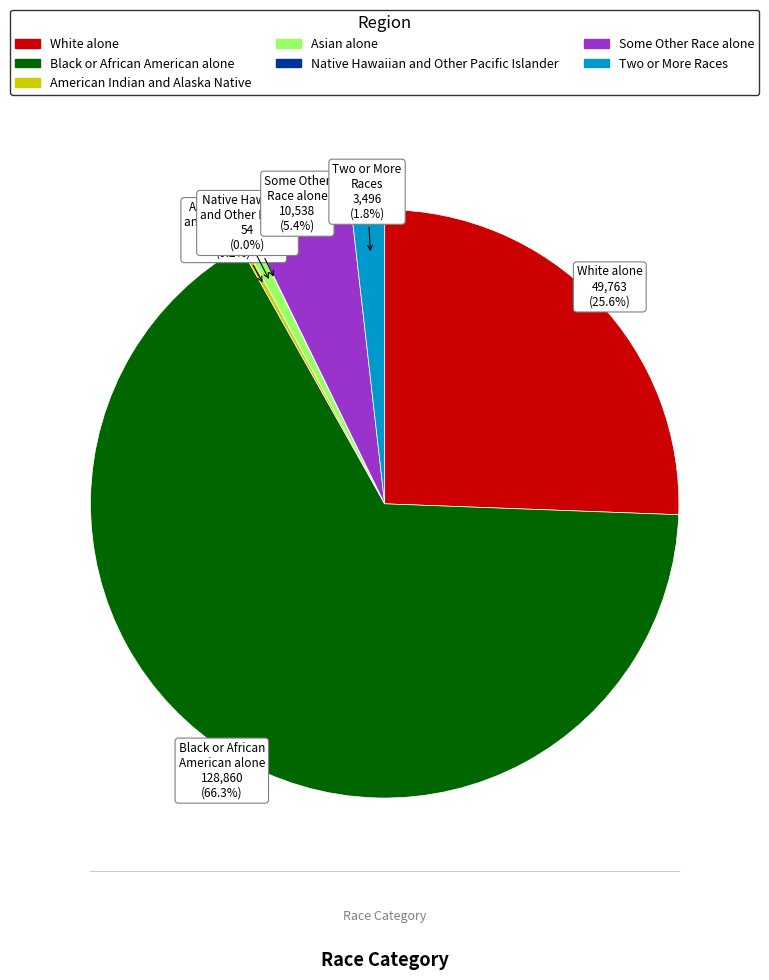

What is the ratio of the value at Black or African American alone to the value at White alone?

2.6